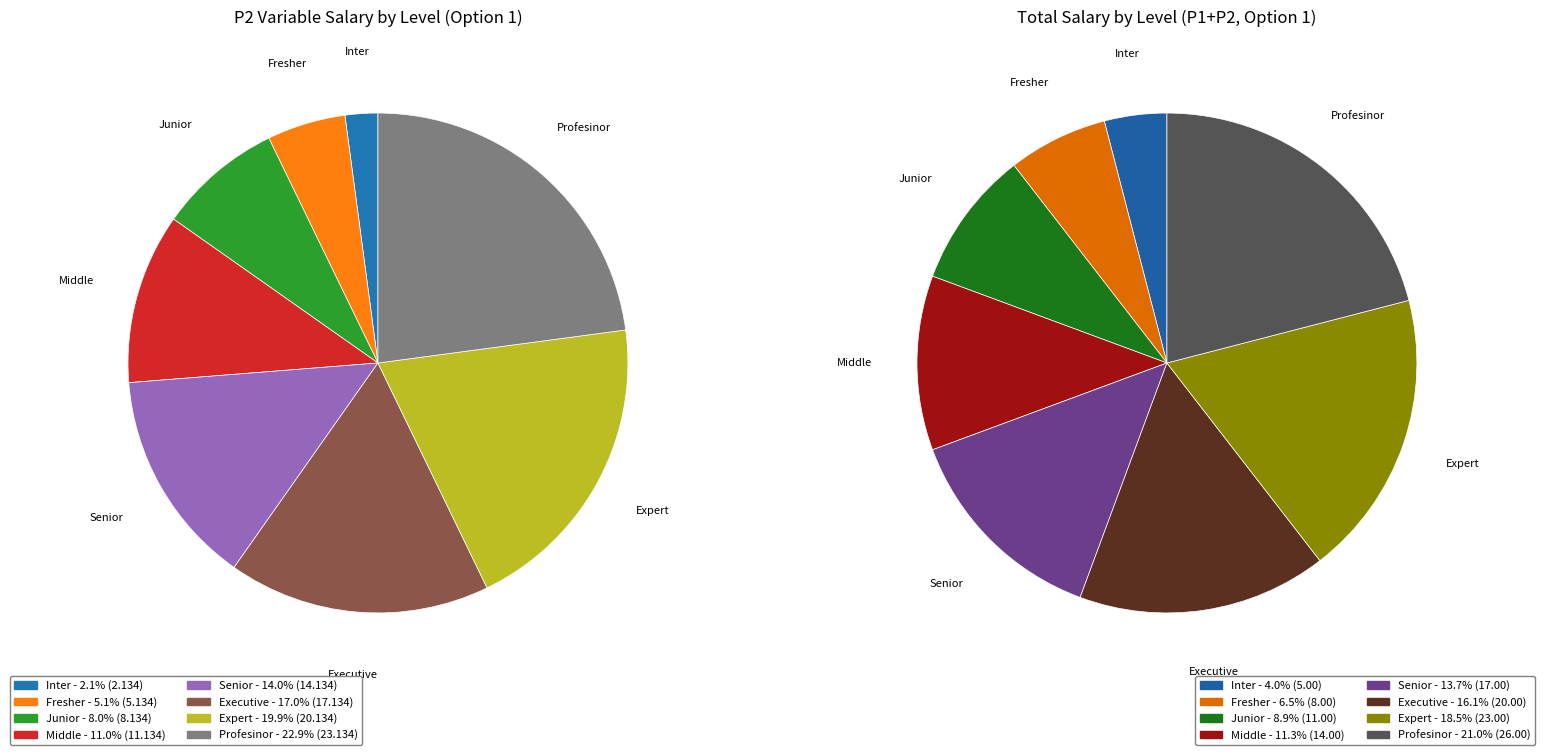

To the nearest percent, what percentage of the pie is Junior?

8%